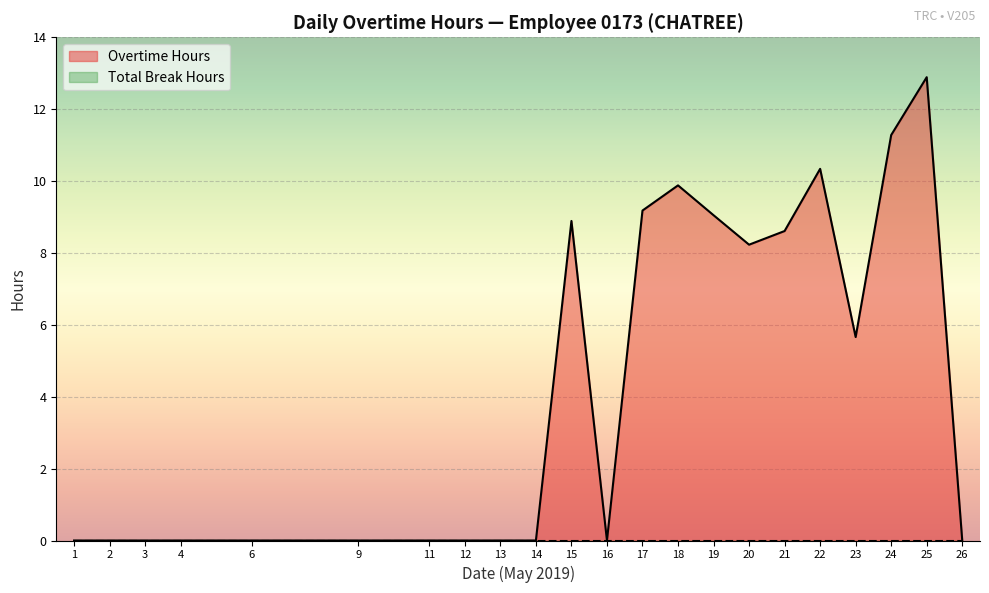

True or false: Overtime Hours has a value of 3.7 at 20.

False